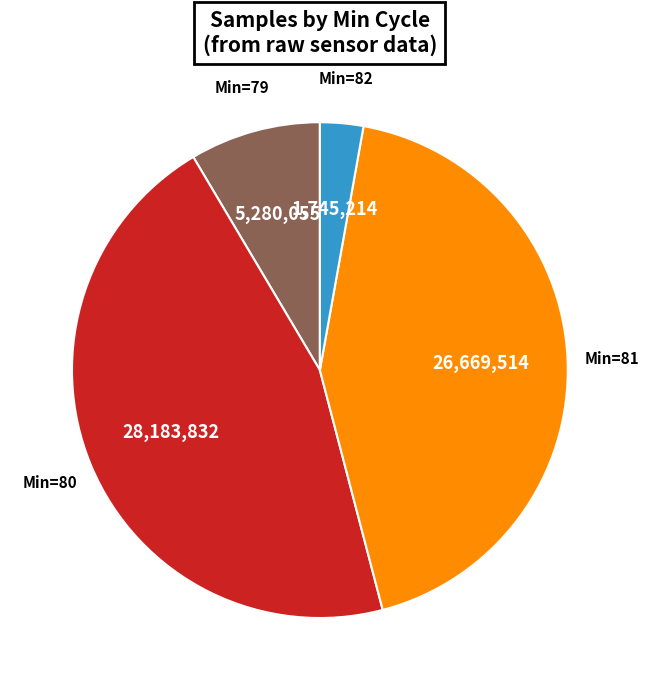

Rank the categories by value from highest to lowest.

Min=80, Min=81, Min=79, Min=82